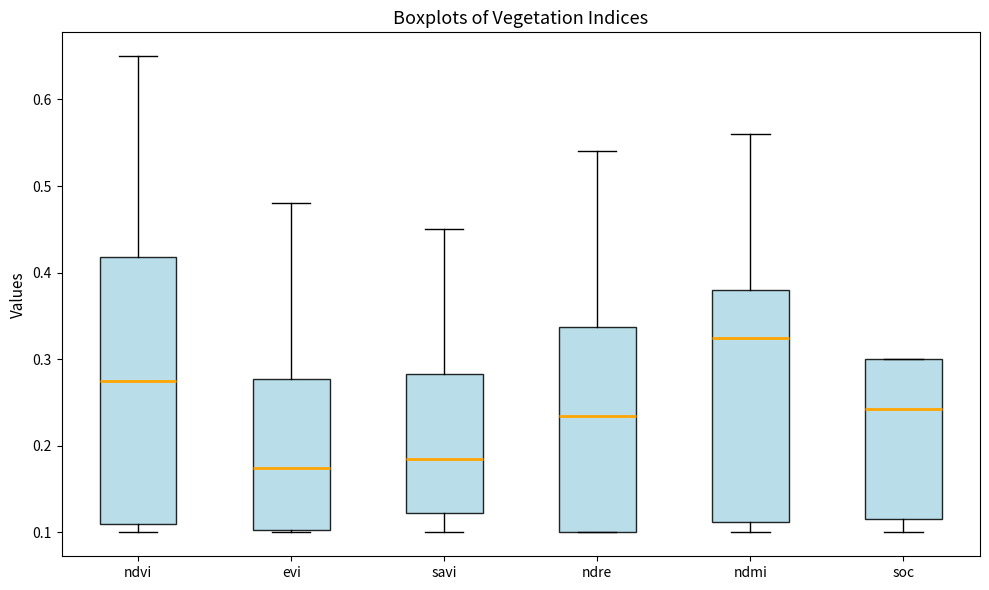

Reading left to right, transcribe this box plot: for each box, give where its median line is, the range the box spans, and where its two whiskers end, as read against the y-axis. The values are not printed on the chart, so give them approximately, as read against the axis.

ndvi: median 0.28, box 0.11 to 0.42, whiskers 0.10 to 0.65
evi: median 0.18, box 0.10 to 0.28, whiskers 0.10 to 0.48
savi: median 0.19, box 0.12 to 0.28, whiskers 0.10 to 0.45
ndre: median 0.24, box 0.10 to 0.34, whiskers 0.10 to 0.54
ndmi: median 0.33, box 0.11 to 0.38, whiskers 0.10 to 0.56
soc: median 0.24, box 0.12 to 0.30, whiskers 0.10 to 0.30